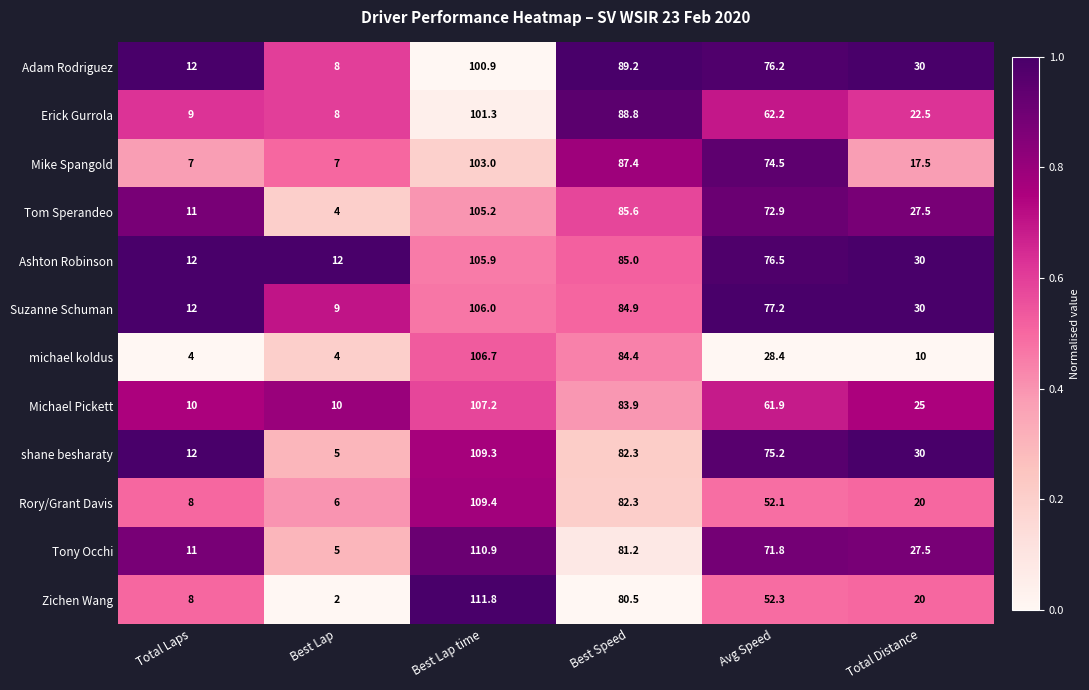

What is the difference between the shane besharaty values at Best Lap time and Best Lap?

104.3